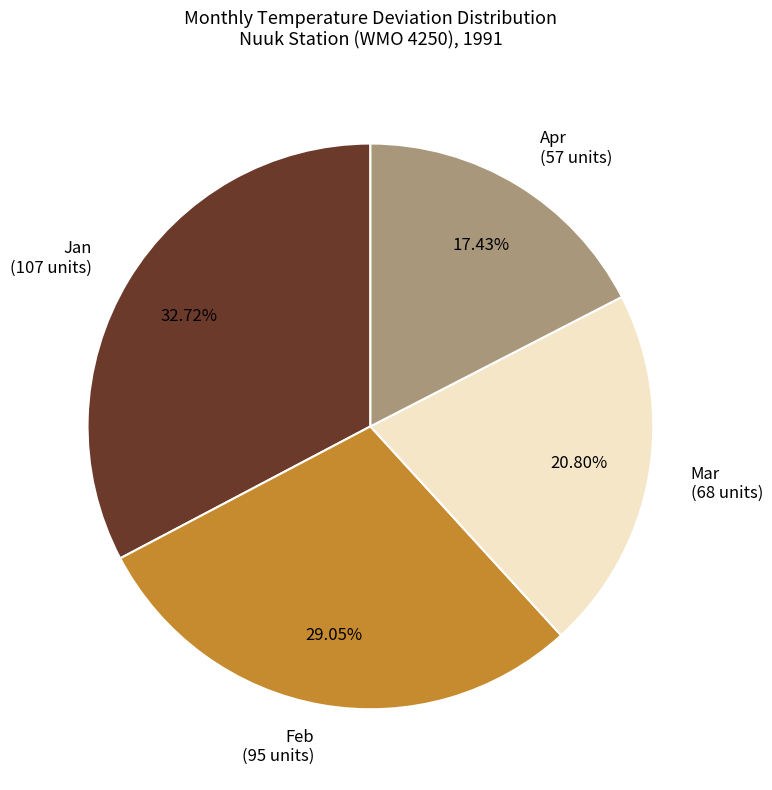

Is there a majority slice in this chart?

No